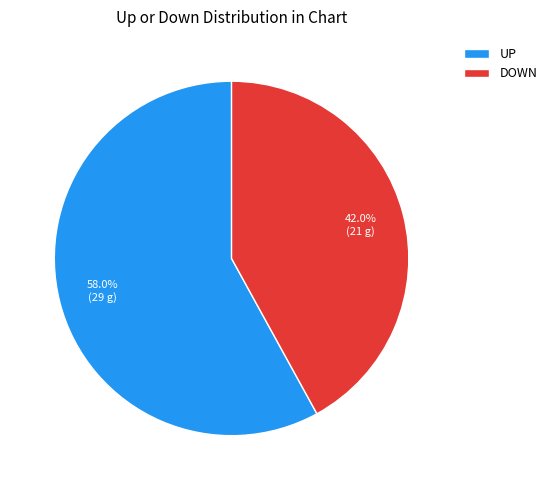

Approximately how many times larger is the value at UP compared to DOWN?

1.4